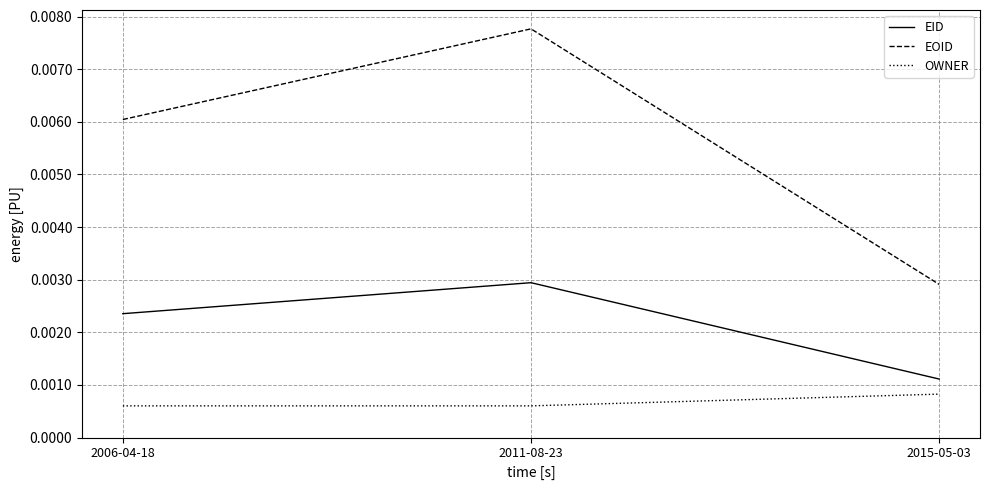

At which category does the chart reach its peak across all series?

2011-08-23